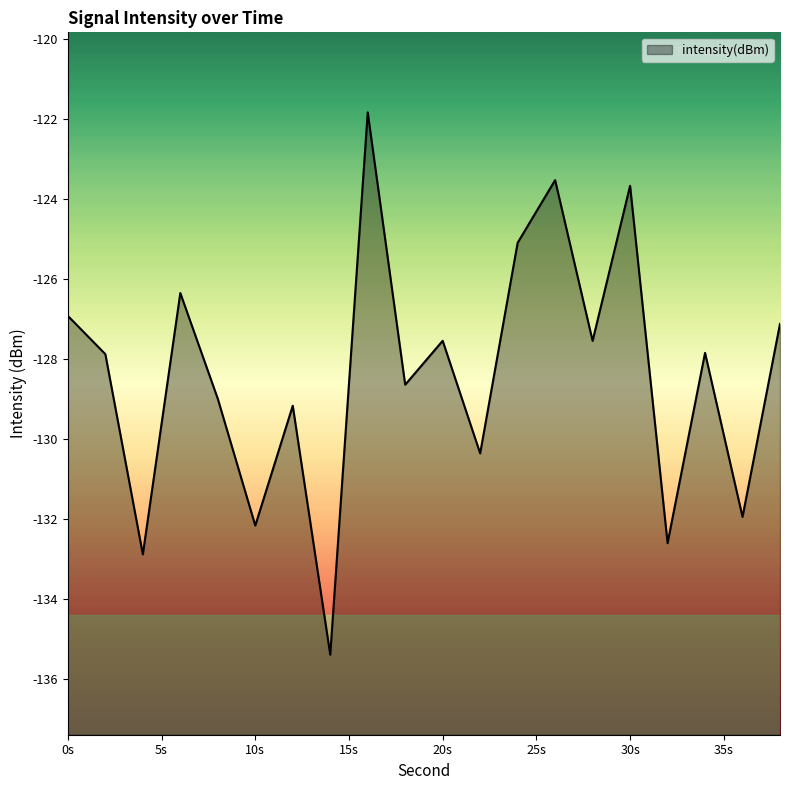

How many data points are above -127?

6